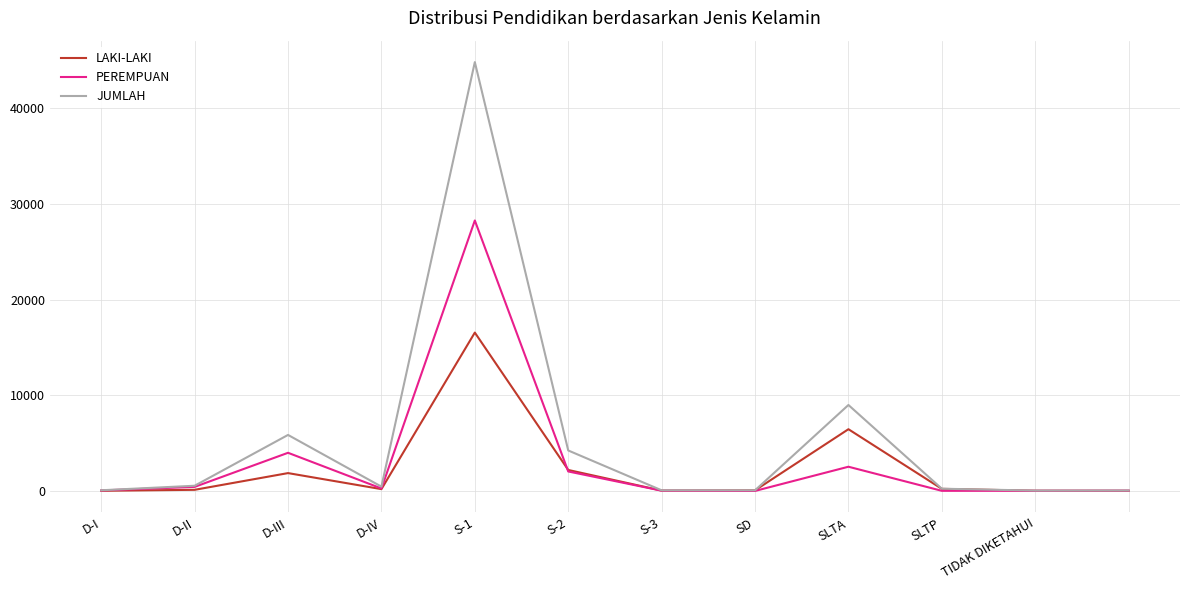

Which series has the largest range (max minus min)?

JUMLAH